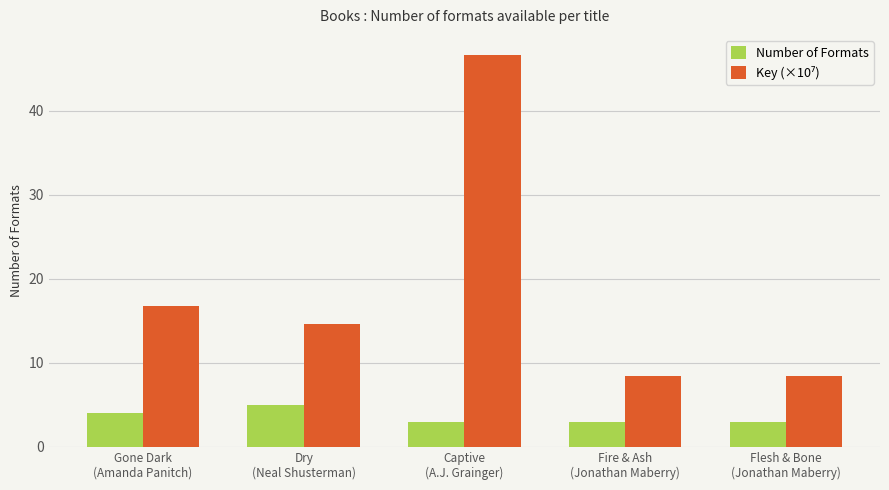

What is the difference between the maximum and second lowest values in the Number of Formats series?

2.0